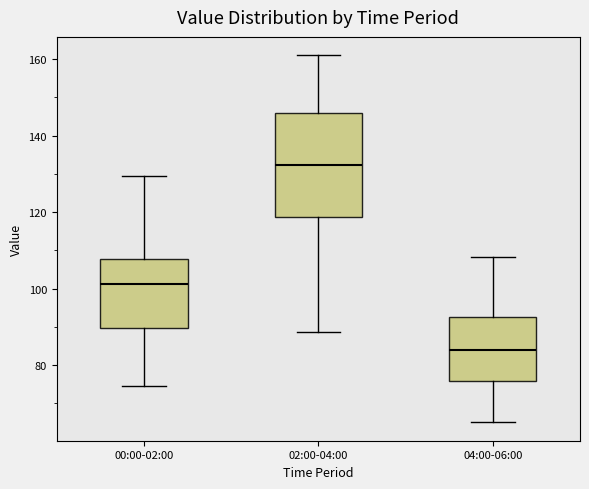

Reading left to right, read every box against the y-axis: the position of its median line, the range the box covers, and the ends of its whiskers. The values are not printed on the chart, so give them approximately, as read against the axis.

00:00-02:00: median 102, box 90 to 108, whiskers 74 to 130
02:00-04:00: median 132, box 118 to 146, whiskers 88 to 162
04:00-06:00: median 84, box 76 to 92, whiskers 66 to 108